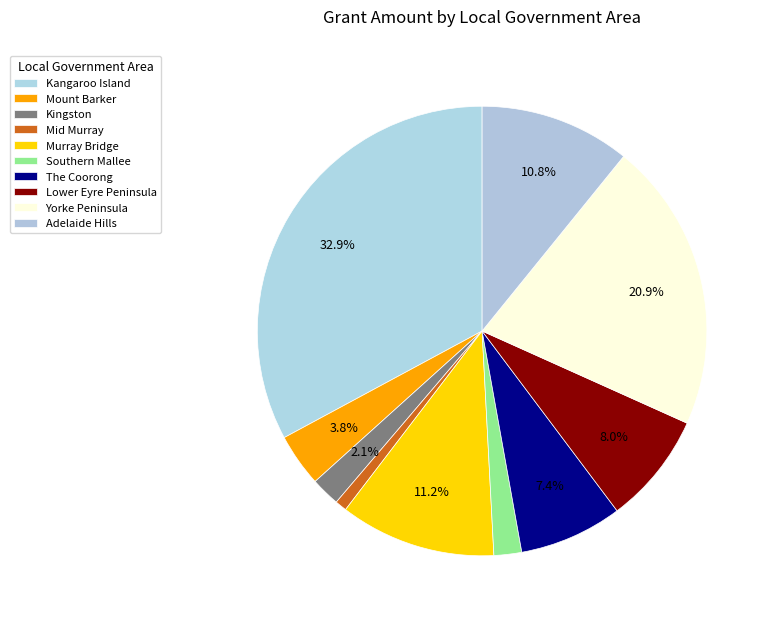

Which has a higher value, The Coorong or Mount Barker?

The Coorong